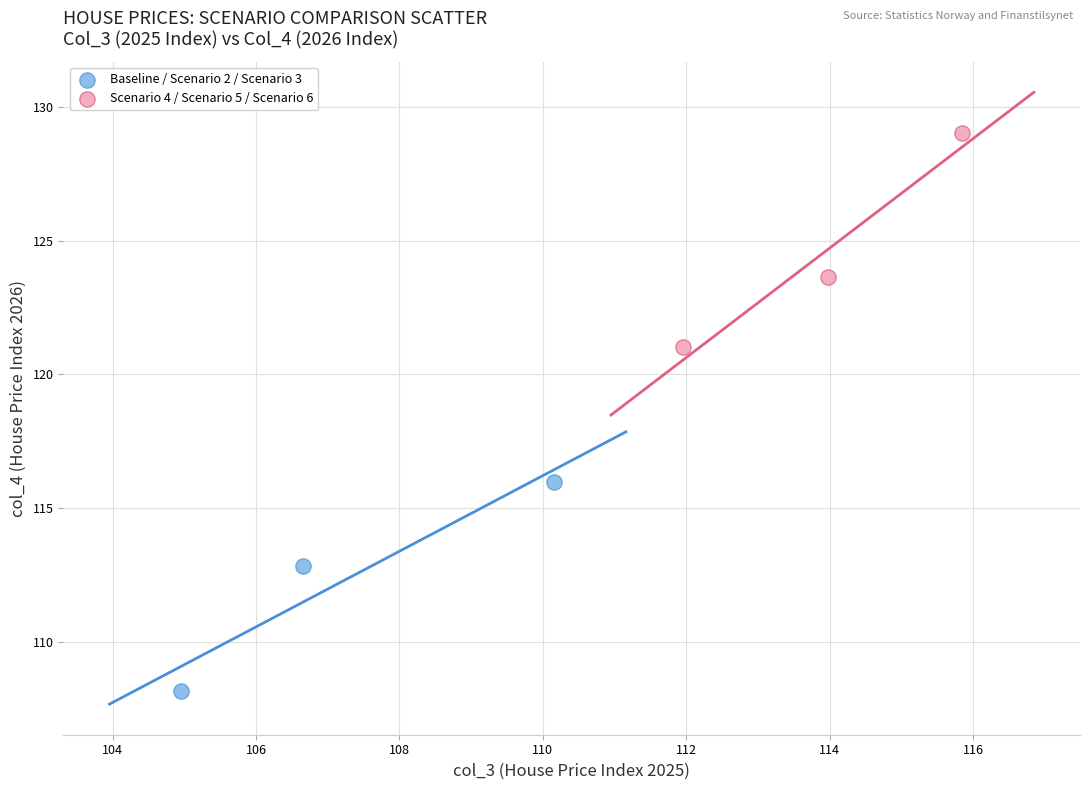

Which series contains the lowest Y value?

Baseline / Scenario 2 / Scenario 3